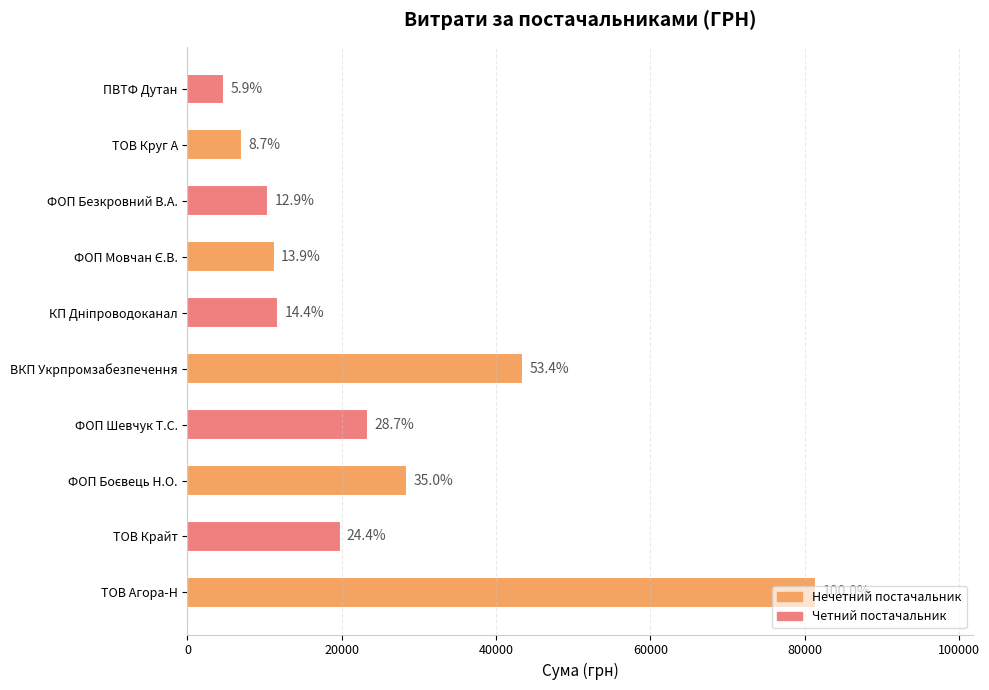

How many bars are there in total?

10